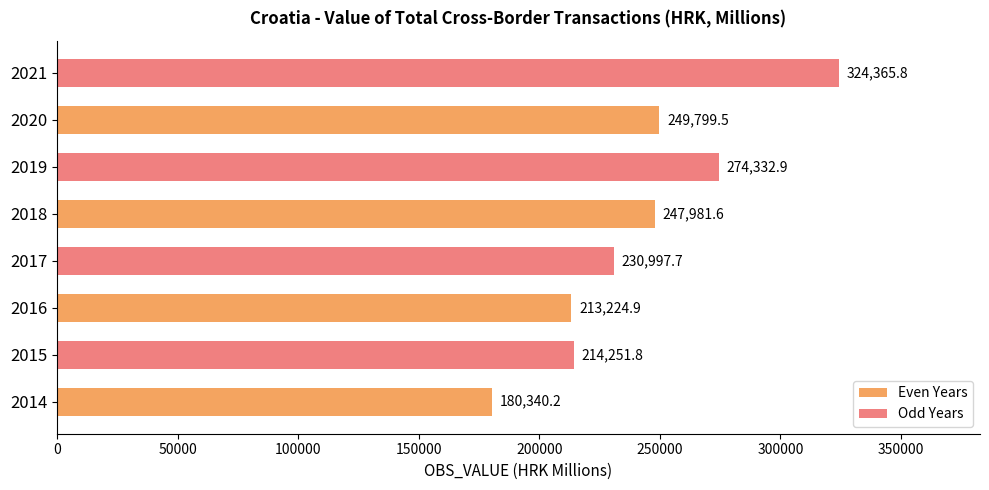

How many data points in Even Years are less than 247981?

2